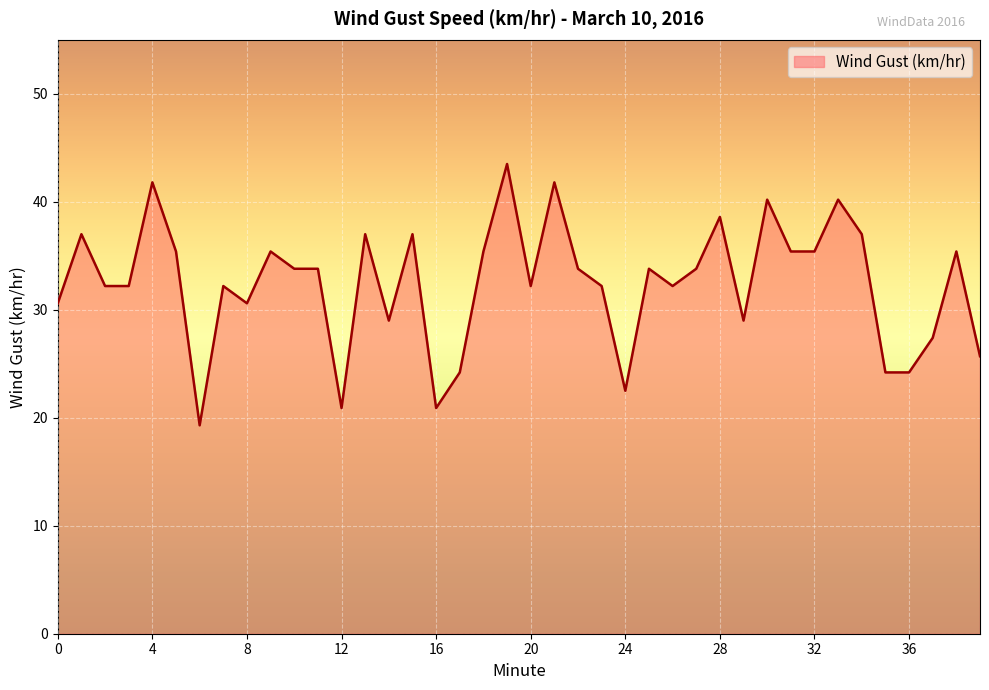

What is the smallest value displayed?

19.3